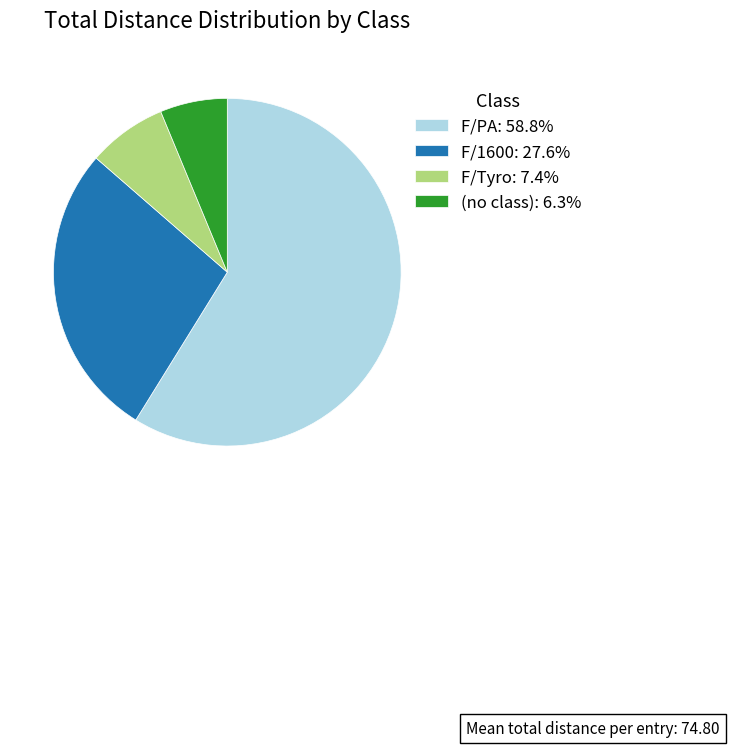

Approximately how many times larger is the value at F/PA: 58.8% compared to F/1600: 27.6%?

2.1